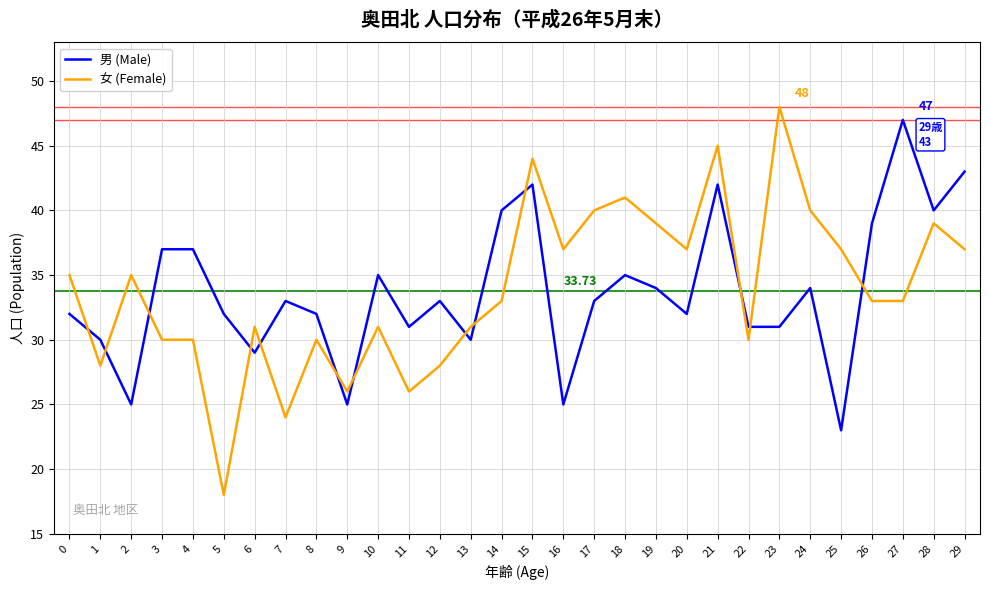

Reading right to left, list all the values displayed in this chart.

男 (Male): 43	40	47	39	23	34	31	31	42	32	34	35	33	25	42	40	30	33	31	35	25	32	33	29	32	37	37	25	30	32
女 (Female): 37	39	33	33	37	40	48	30	45	37	39	41	40	37	44	33	31	28	26	31	26	30	24	31	18	30	30	35	28	35